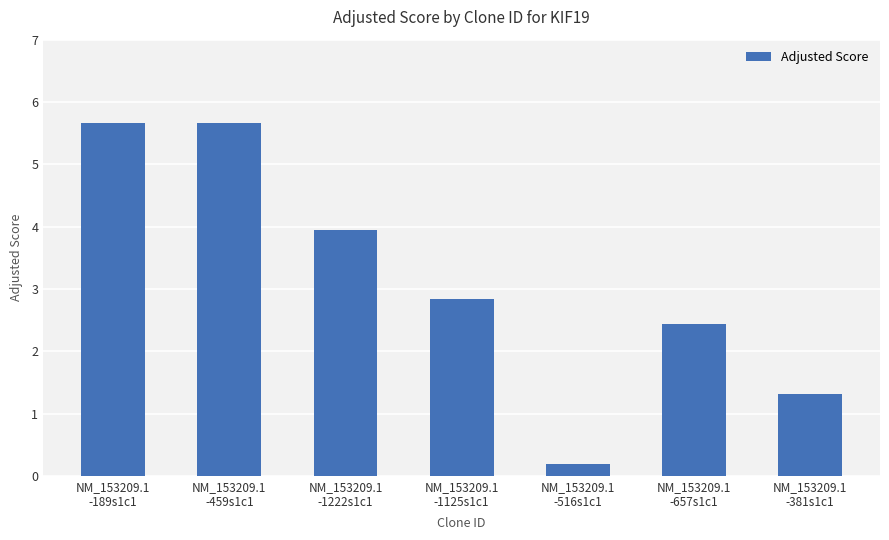

What is the label of the 2nd bar from the left?

NM_153209.1
-459s1c1